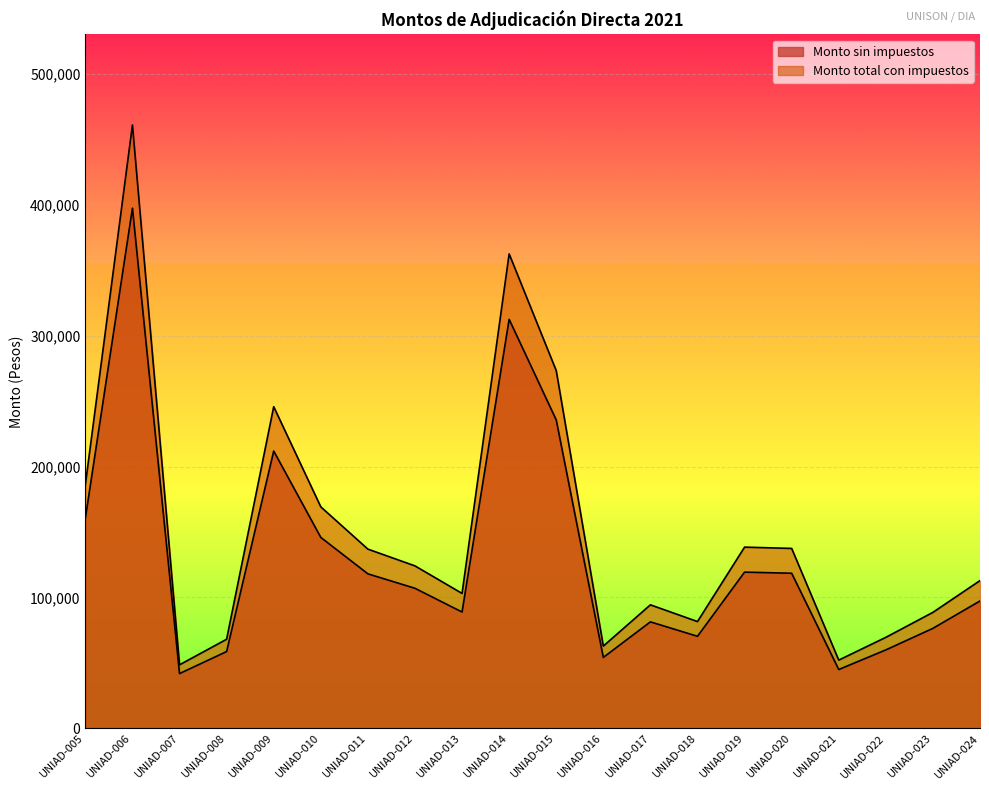

How many lines are shown in the chart?

2